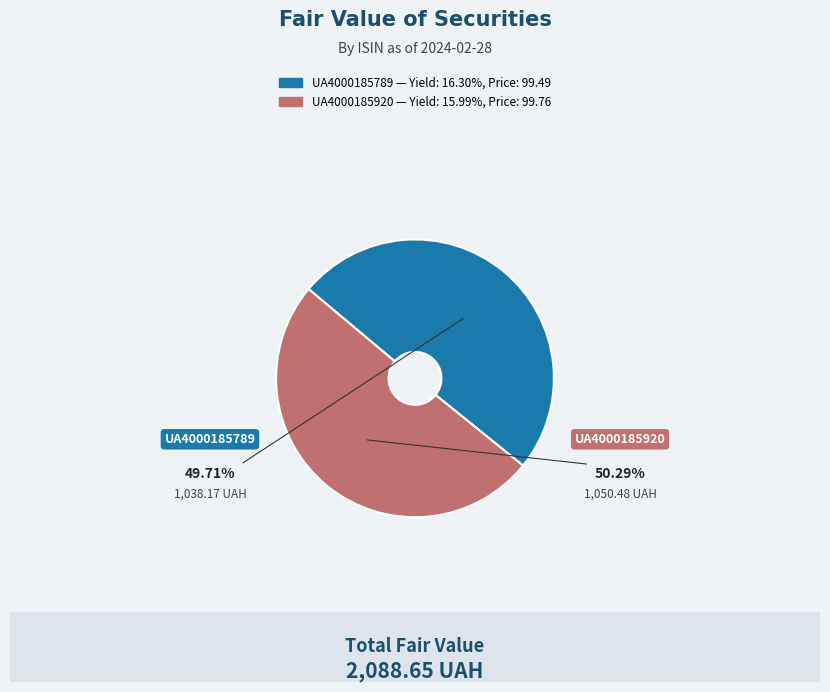

Rank the categories by value from highest to lowest.

UA4000185920, UA4000185789